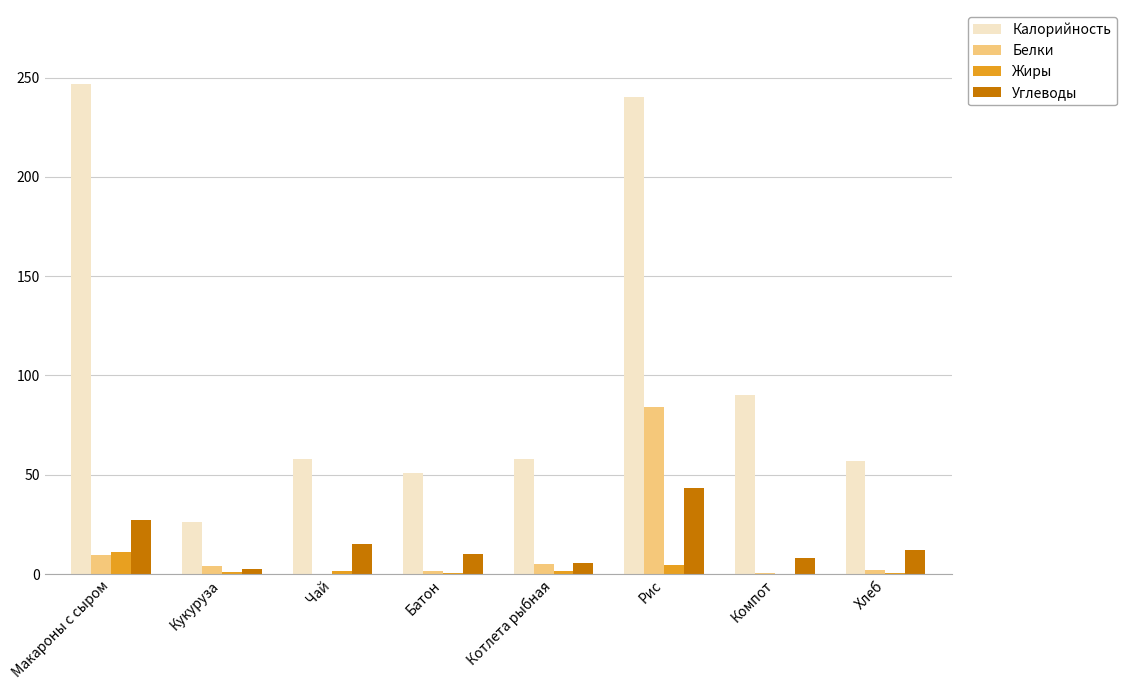

The value of Углеводы at Котлета рыбная is 5.6. True or false?

True